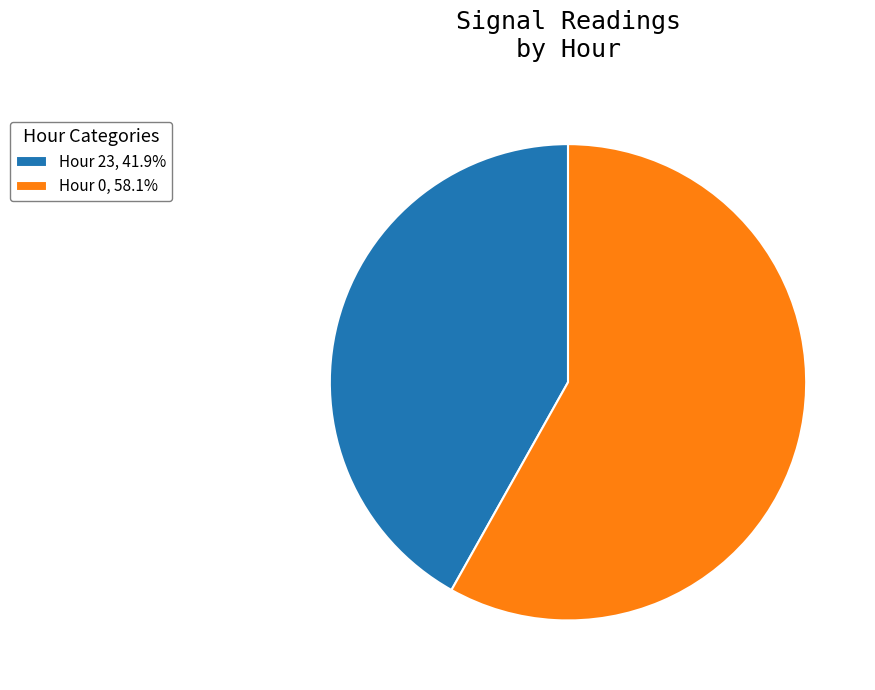

Combined, do Hour 0, 58.1% and Hour 23, 41.9% account for over 50%?

Yes